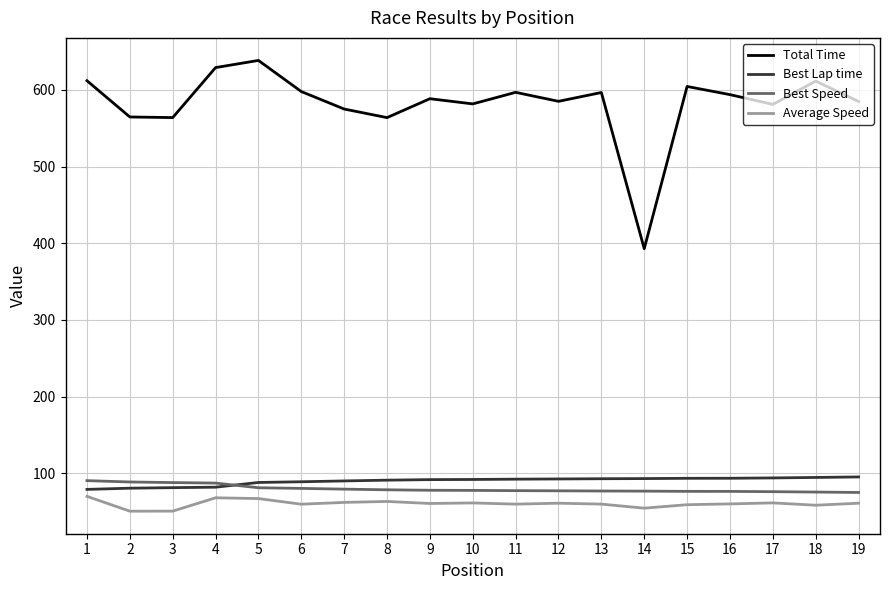

The value of Average Speed at 18 is 58.2. True or false?

True